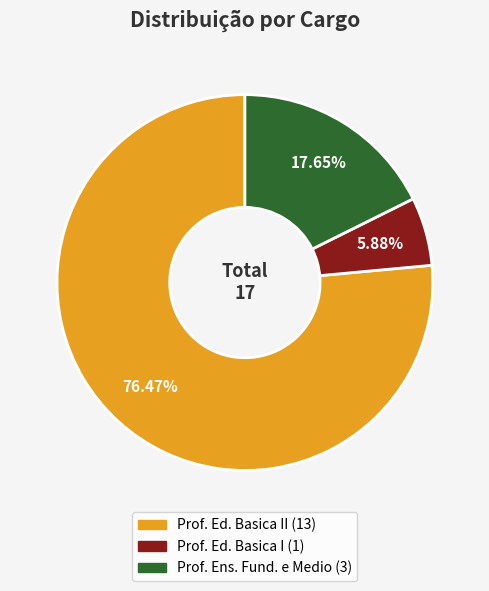

Is there any slice that represents more than half of the pie?

Yes